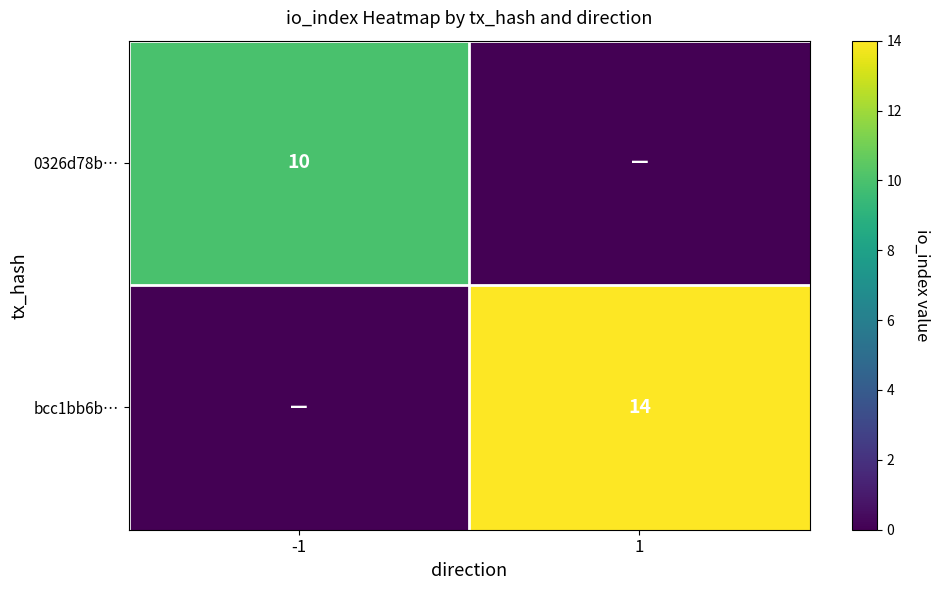

At how many categories does at least one series exceed 12?

1